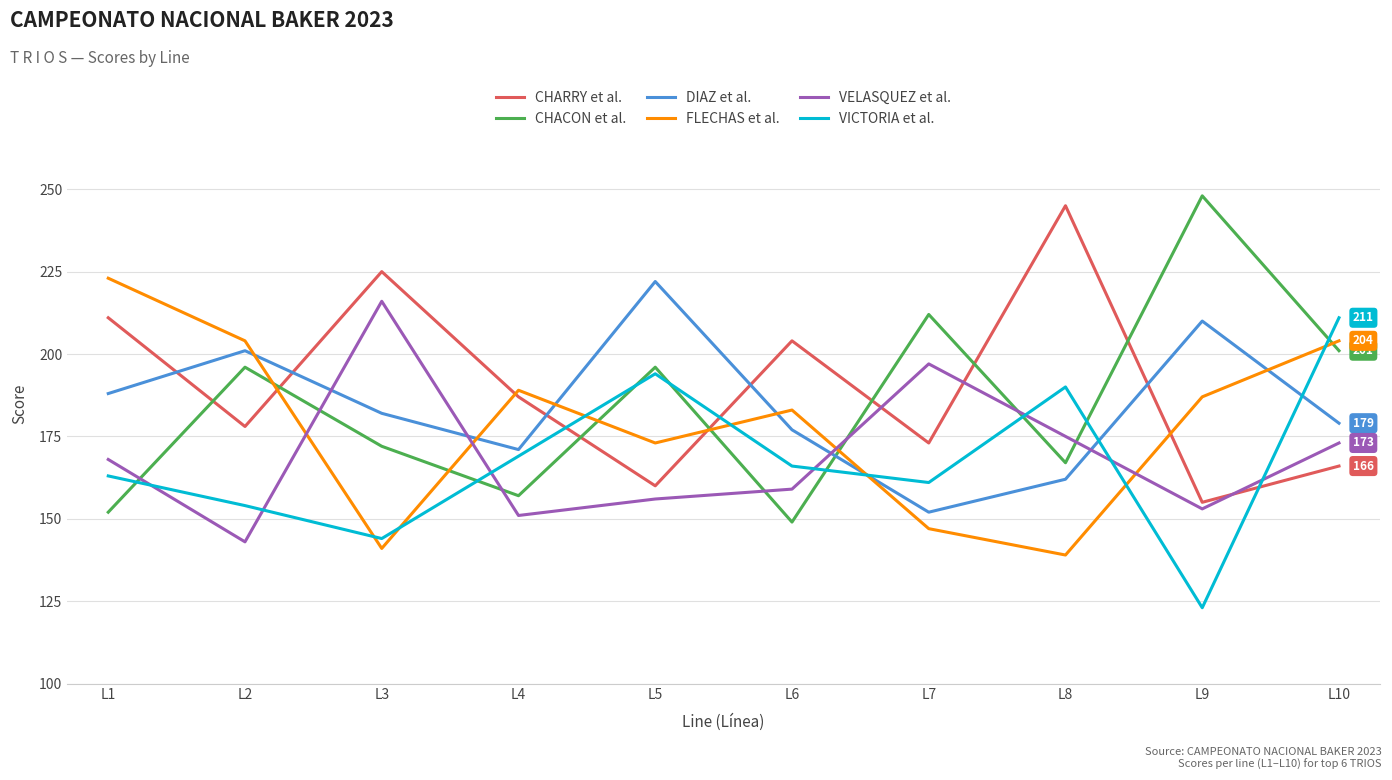

True or false: VELASQUEZ et al. has a value of 105 at L4.

False